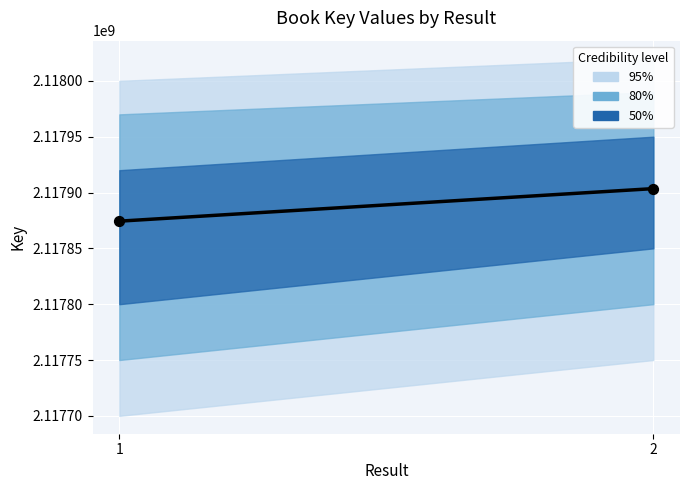

What is the average Y value?

2117888930